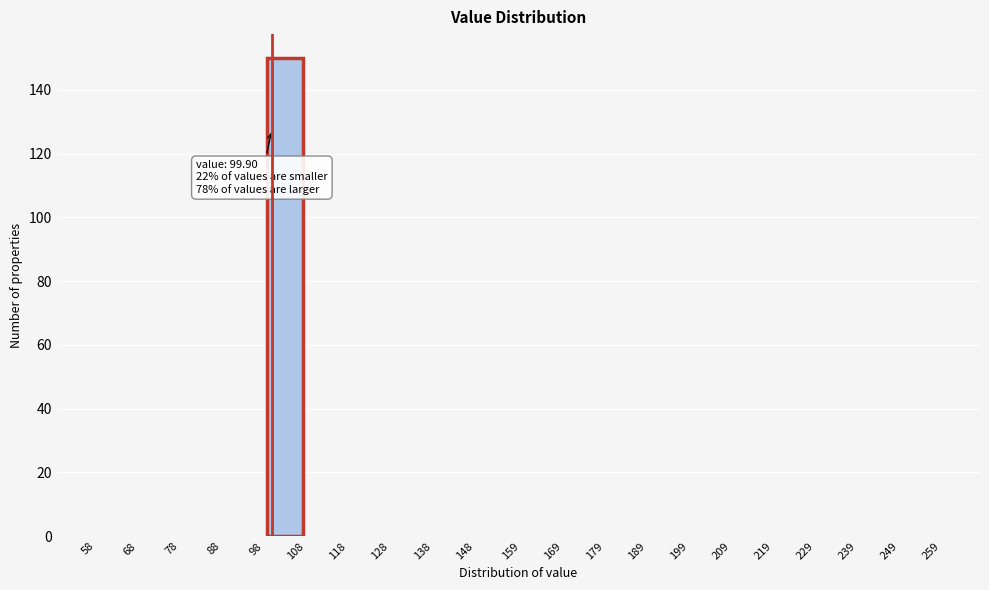

Which range on the x-axis has the tallest bar?

98 to 108